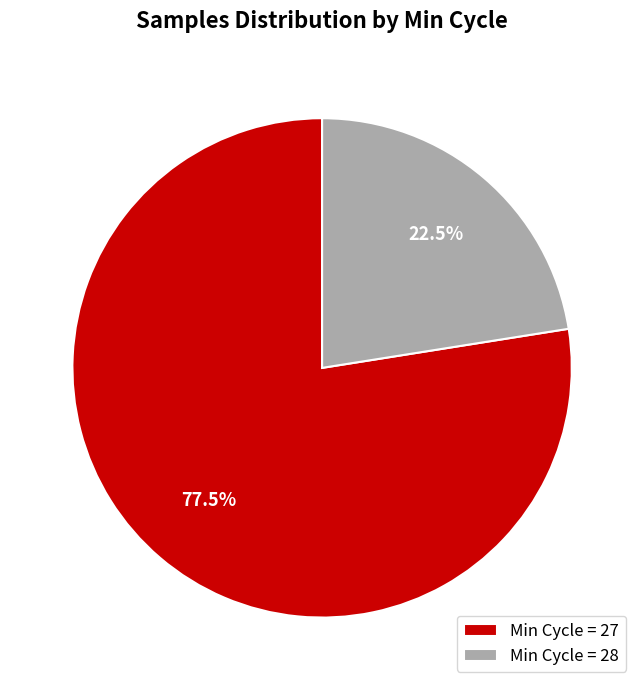

How many segments does this pie chart have?

2